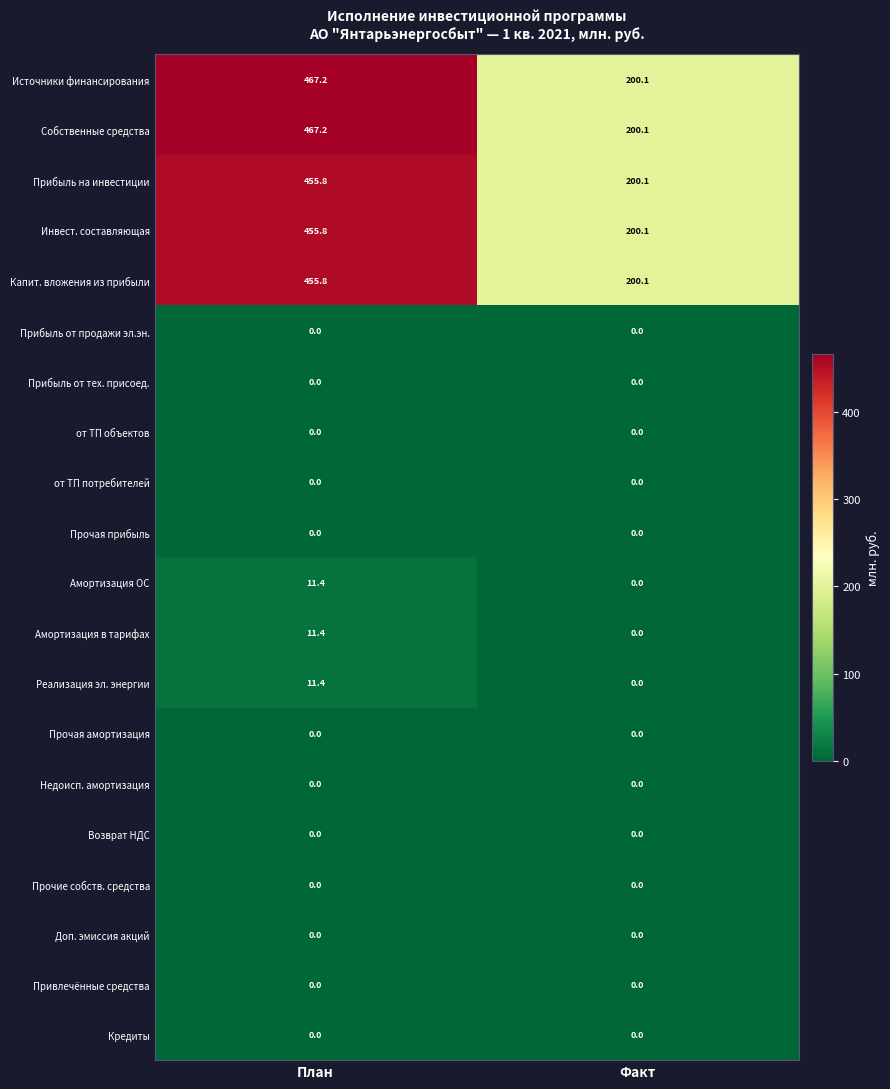

What is the sum of all Прибыль на инвестиции values?

655.9